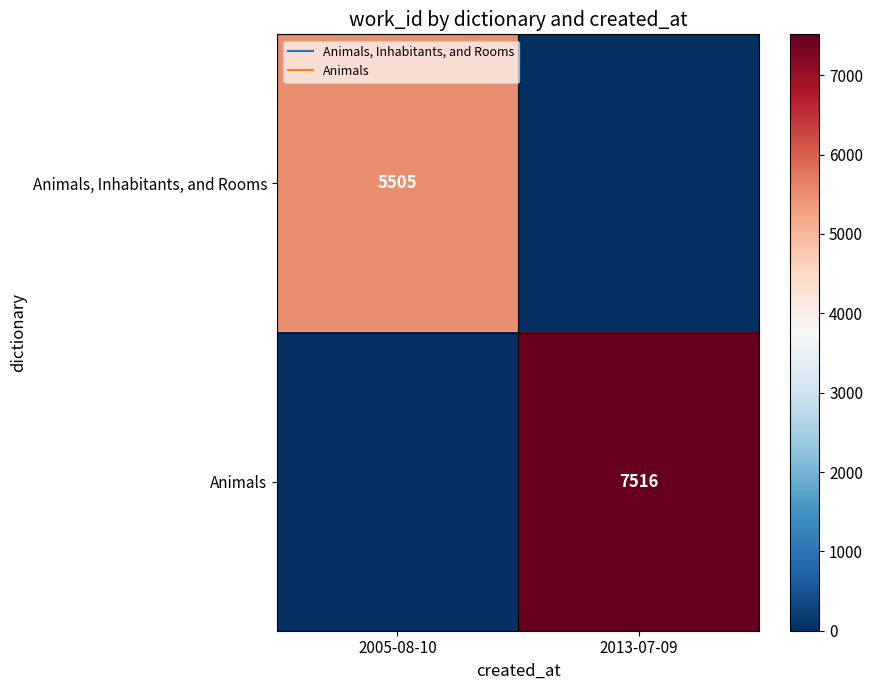

What is the difference between the maximum and minimum values in the Animals series?

7516